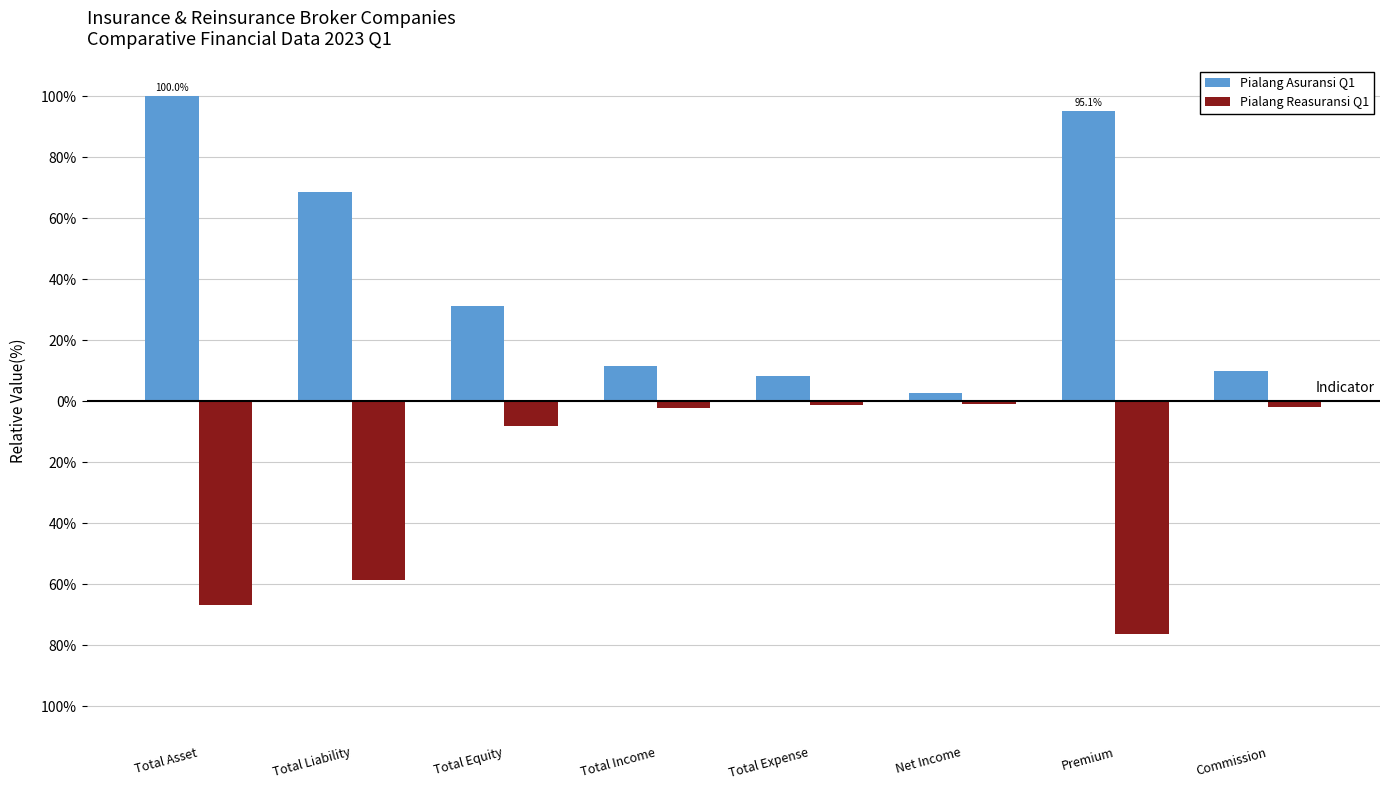

What is the label of the 8th bar from the left?

Commission